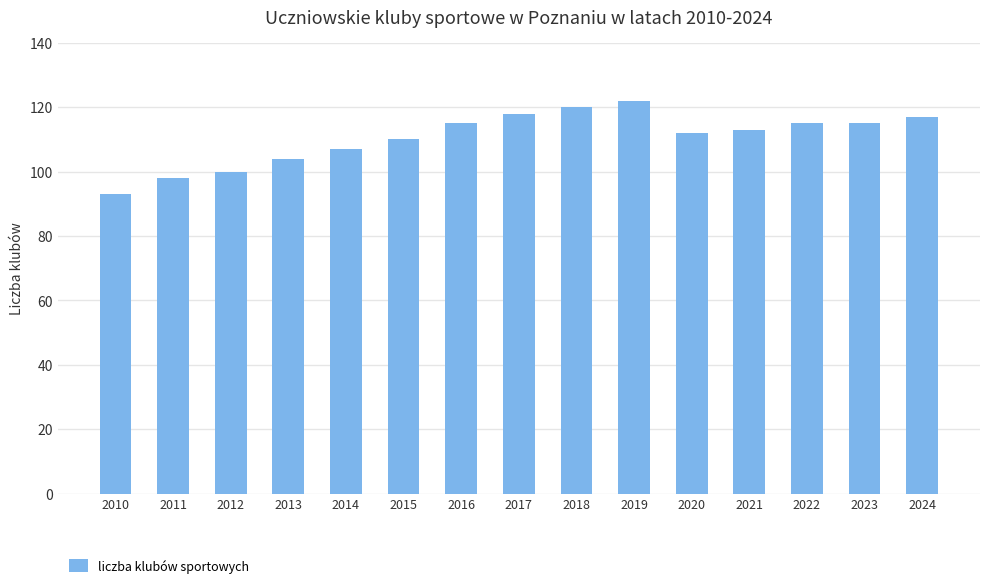

The chart shows a value of 100 at 2012. True or false?

True